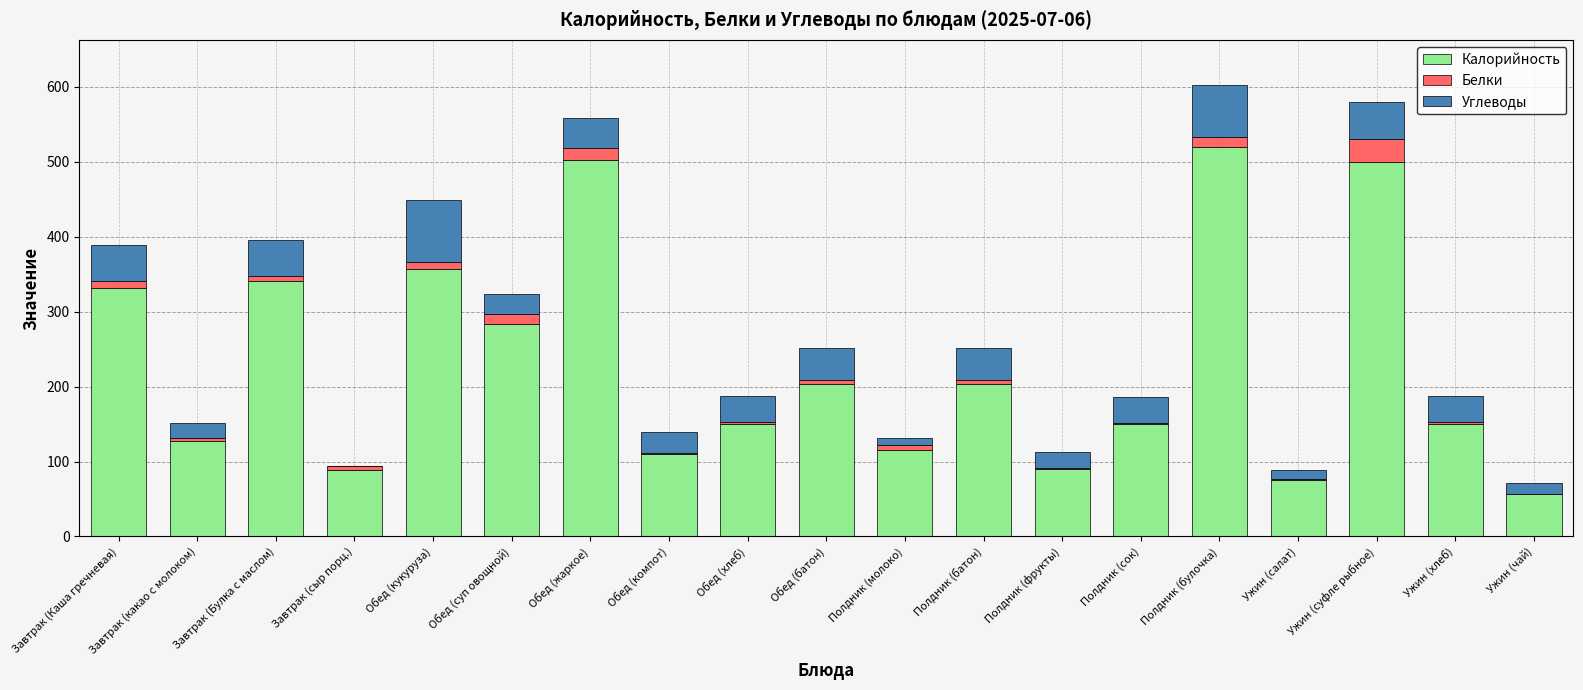

The value of Калорийность at Полдник (булочка) is 519.4. True or false?

True